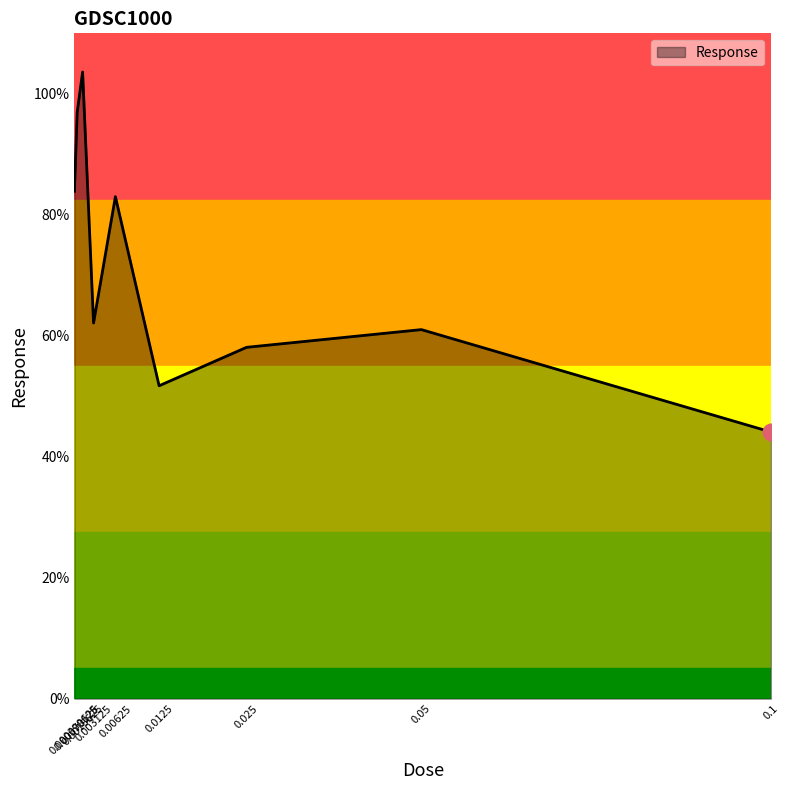

Which label corresponds to the largest value in the chart?

0.0015625